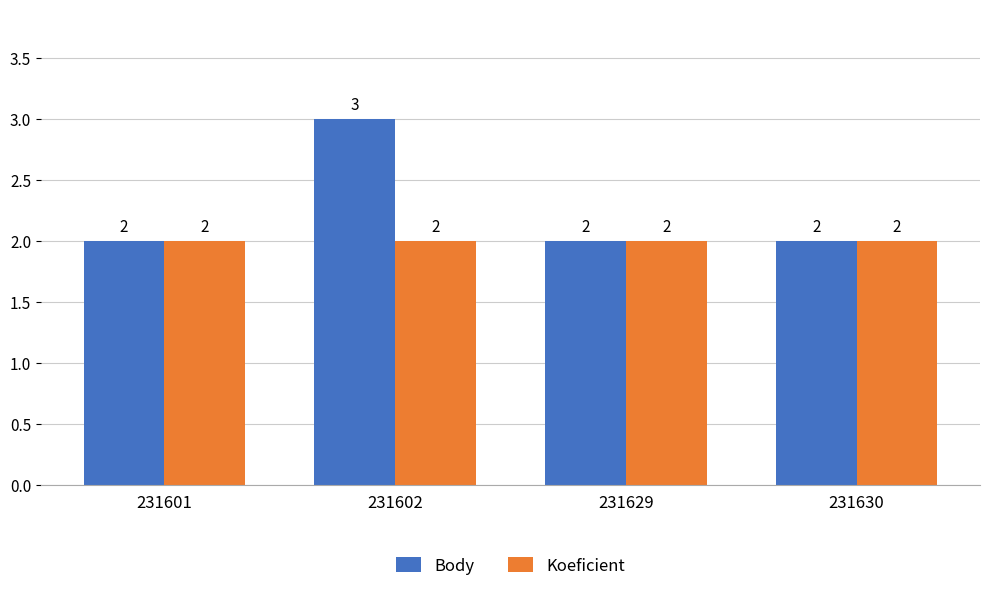

What is the average value of the Body series?

2